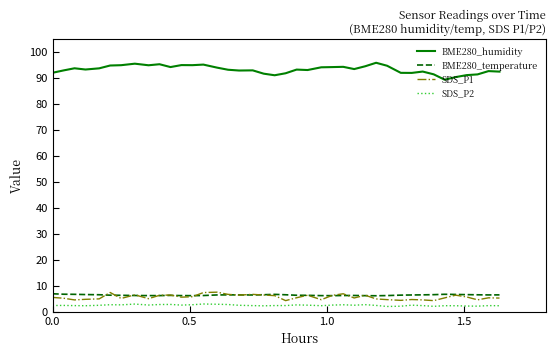

True or false: BME280_humidity and BME280_temperature intersect in this chart.

False